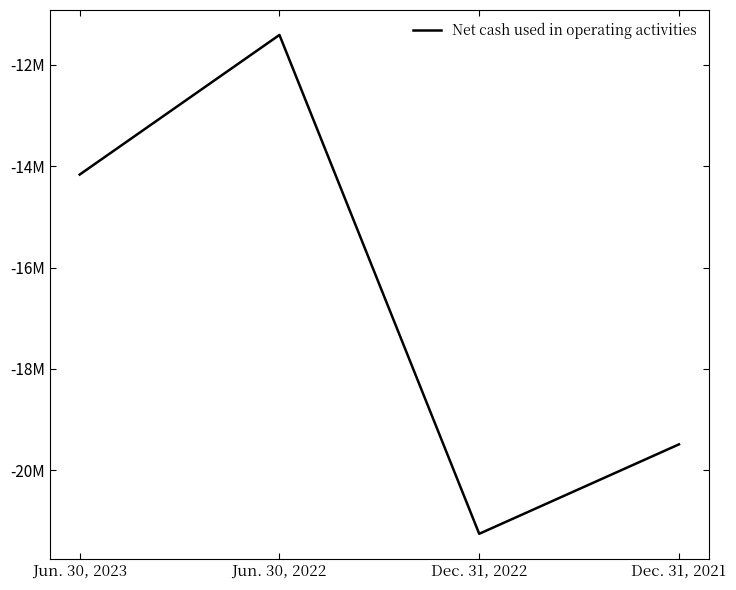

What is the sum of the values at Jun. 30, 2022 and Dec. 31, 2022?

-32665684